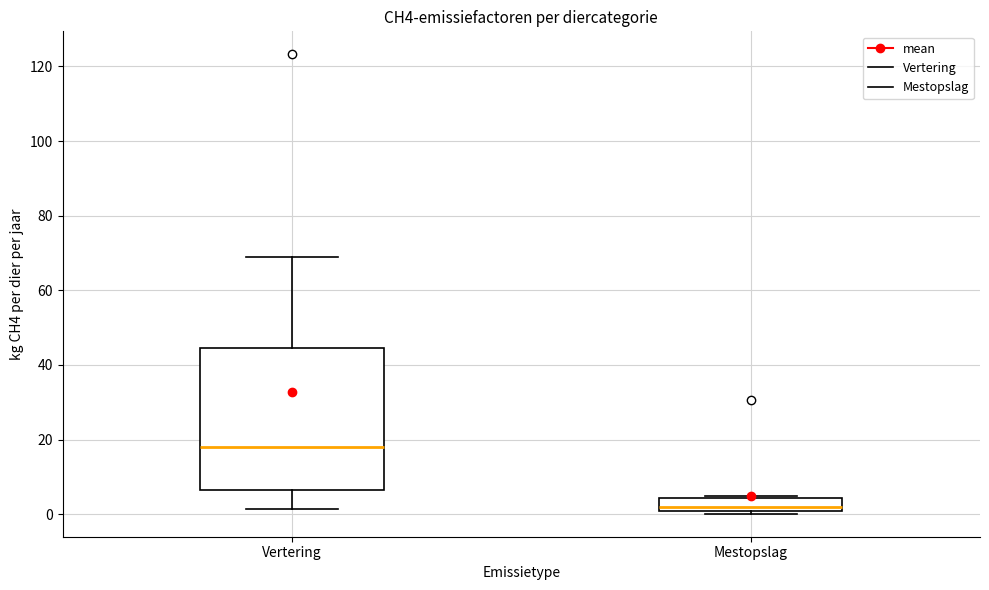

Which box's median line is the lowest?

Mestopslag